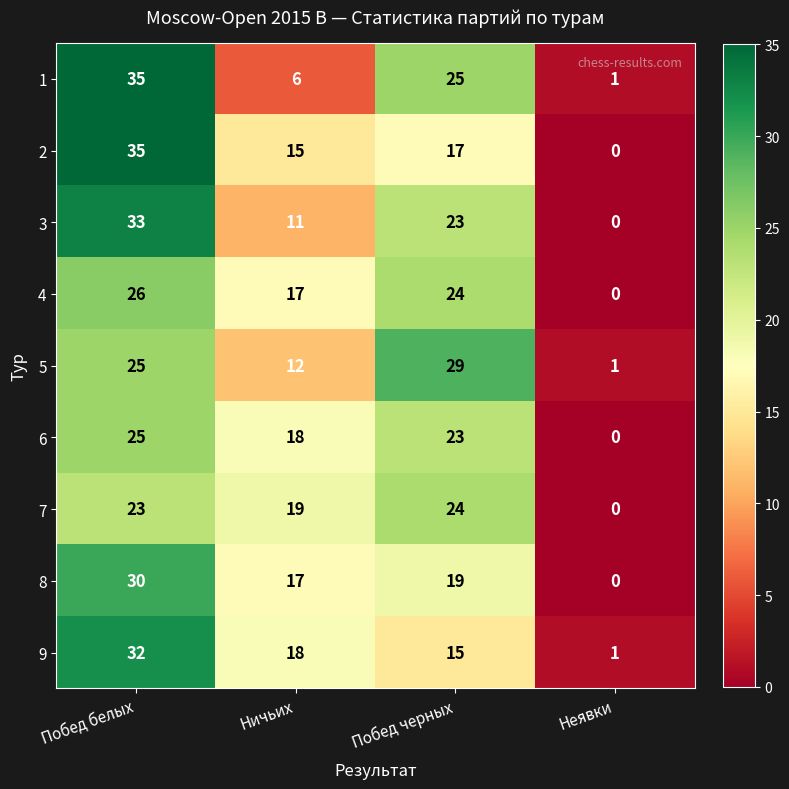

At which label does 1 reach its peak?

Побед белых